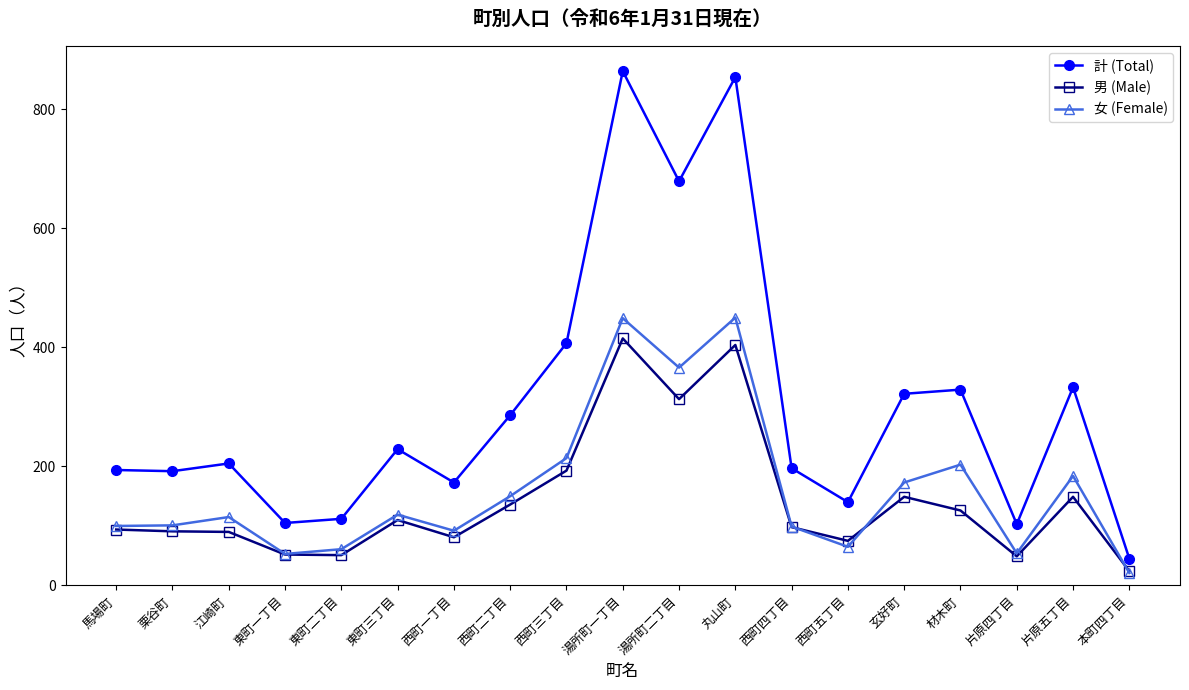

What is the total value across all series at 東町一丁目?

210